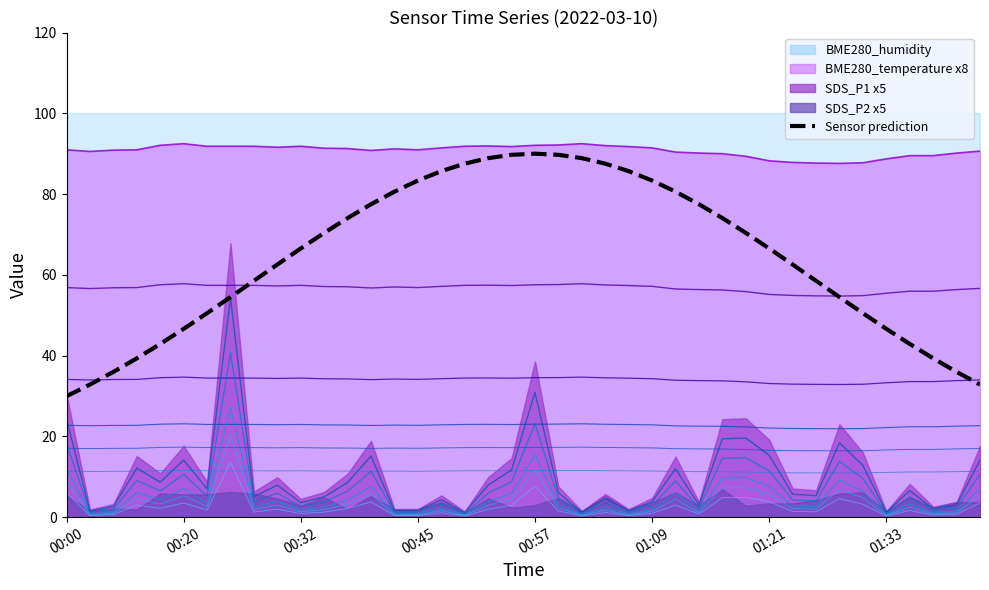

In BME280_temperature, how many points are lower than both neighbors (excluding endpoints)?

6